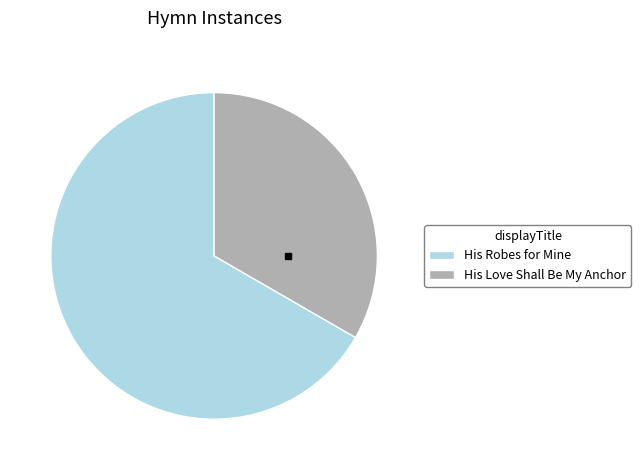

Does His Love Shall Be My Anchor represent more than half of the total?

No